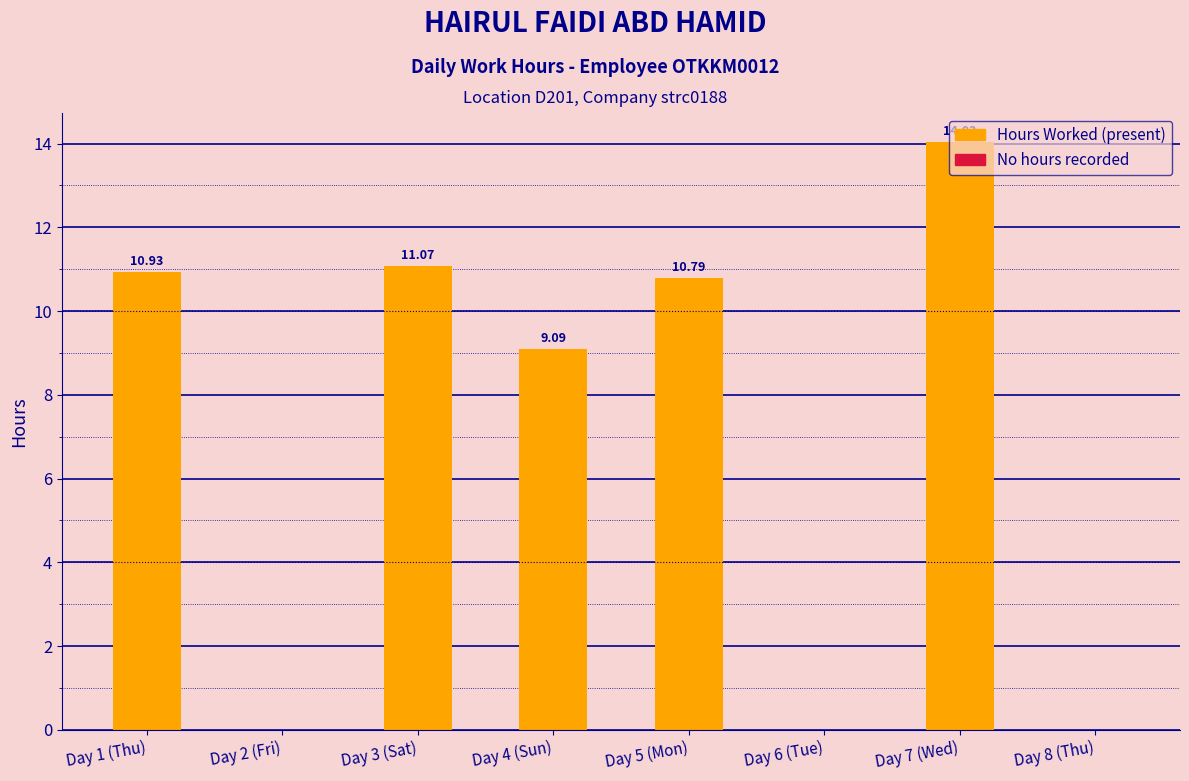

Reading left to right, extract all data points from this chart.

10.9	0.0	11.1	9.1	10.8	0.0	14.0	0.0